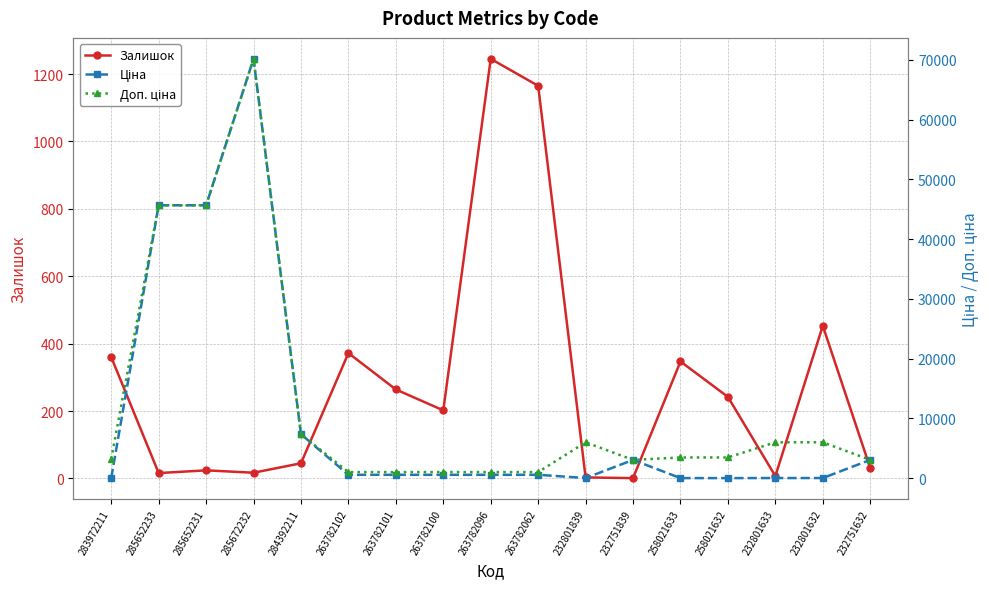

What value does the Доп. ціна series have at 285652231?

45672.6